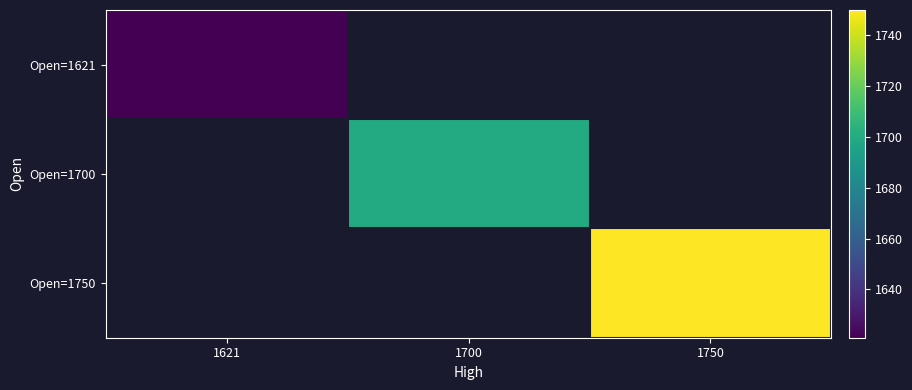

Which category has the highest value in the Open=1700 series?

1621